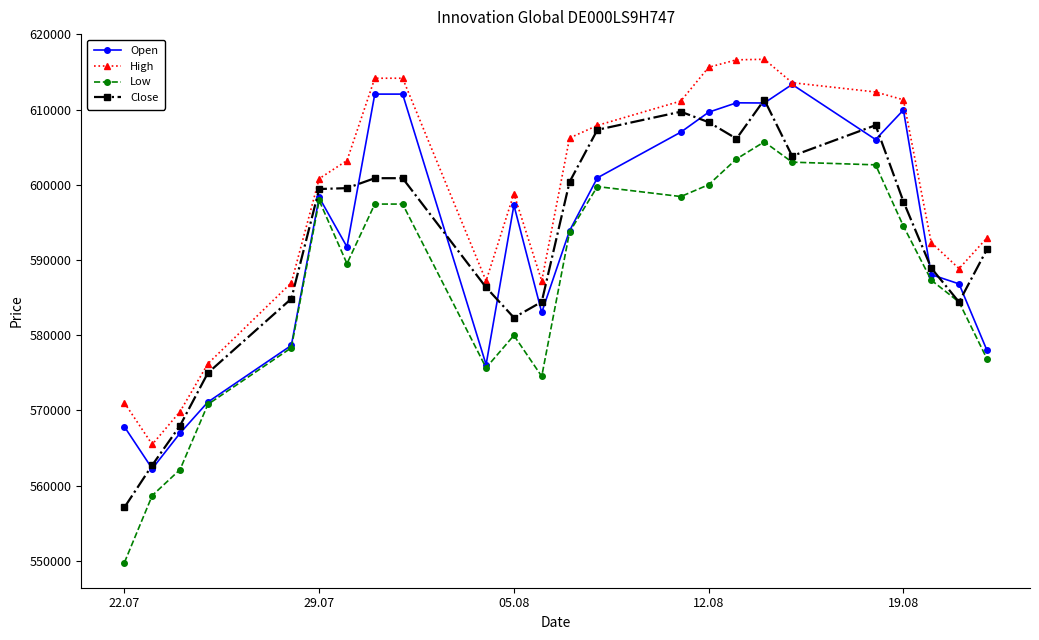

Is this an area chart (filled region under the line)?

No